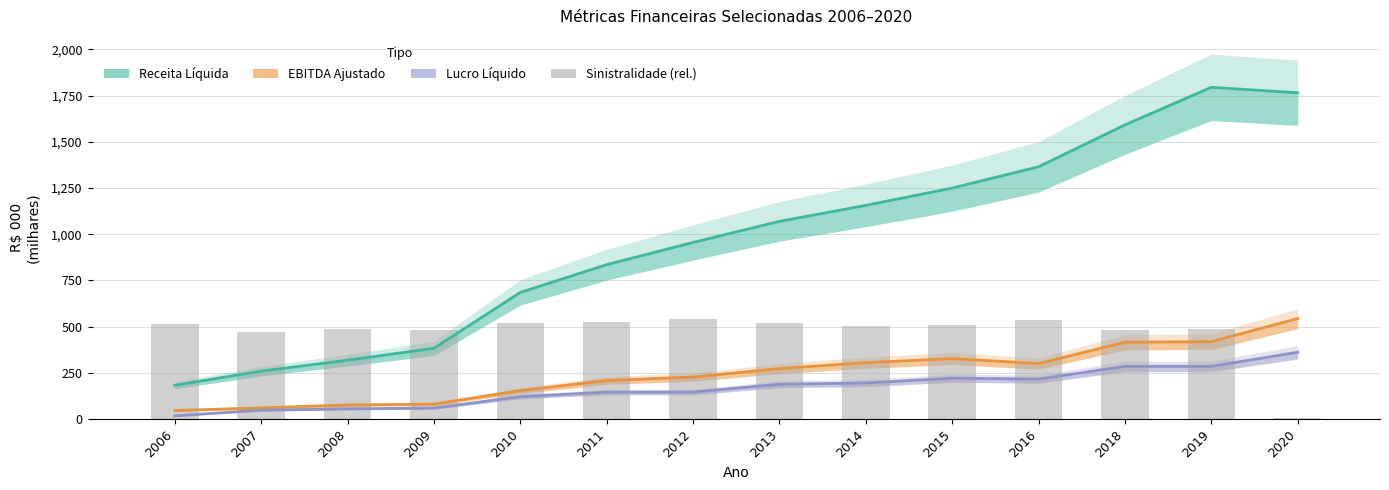

The Sinistralidade (escala relativa) series shows 709.9 at 2013. True or false?

False